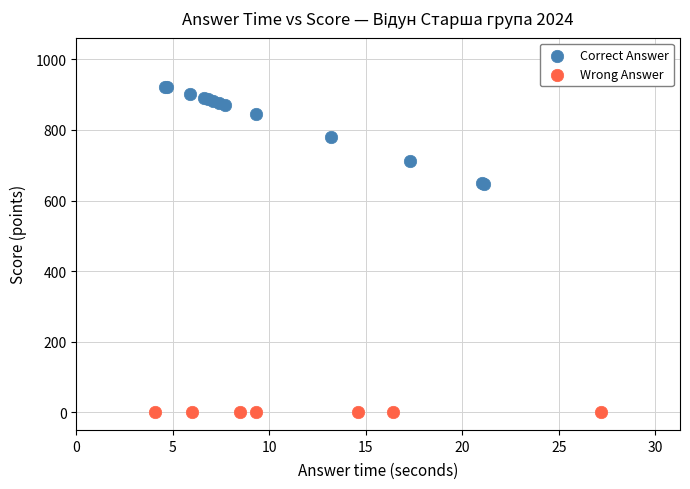

Which series contains the highest Y value?

Correct Answer